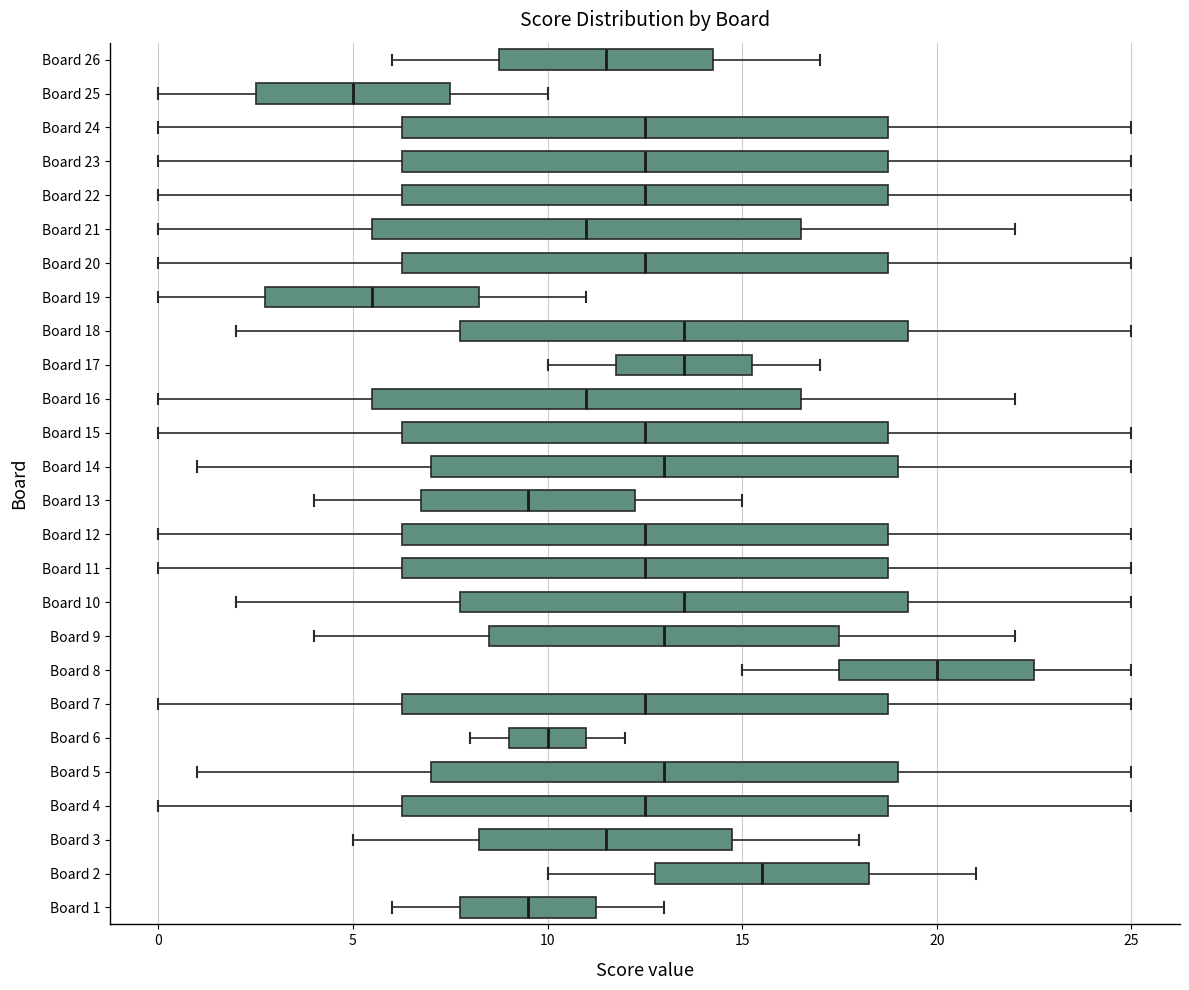

Reading bottom to top, transcribe this box plot: for each box, give where its median line is, the range the box spans, and where its two whiskers end, as read against the x-axis. The values are not printed on the chart, so give them approximately, as read against the axis.

Board 1: median 9.5, box 8.0 to 11.5, whiskers 6.0 to 13.0
Board 2: median 15.5, box 13.0 to 18.5, whiskers 10.0 to 21.0
Board 3: median 11.5, box 8.5 to 15.0, whiskers 5.0 to 18.0
Board 4: median 12.5, box 6.5 to 19.0, whiskers 0.0 to 25.0
Board 5: median 13.0, box 7.0 to 19.0, whiskers 1.0 to 25.0
Board 6: median 10.0, box 9.0 to 11.0, whiskers 8.0 to 12.0
Board 7: median 12.5, box 6.5 to 19.0, whiskers 0.0 to 25.0
Board 8: median 20.0, box 17.5 to 22.5, whiskers 15.0 to 25.0
Board 9: median 13.0, box 8.5 to 17.5, whiskers 4.0 to 22.0
Board 10: median 13.5, box 8.0 to 19.5, whiskers 2.0 to 25.0
Board 11: median 12.5, box 6.5 to 19.0, whiskers 0.0 to 25.0
Board 12: median 12.5, box 6.5 to 19.0, whiskers 0.0 to 25.0
Board 13: median 9.5, box 7.0 to 12.5, whiskers 4.0 to 15.0
Board 14: median 13.0, box 7.0 to 19.0, whiskers 1.0 to 25.0
Board 15: median 12.5, box 6.5 to 19.0, whiskers 0.0 to 25.0
Board 16: median 11.0, box 5.5 to 16.5, whiskers 0.0 to 22.0
Board 17: median 13.5, box 12.0 to 15.5, whiskers 10.0 to 17.0
Board 18: median 13.5, box 8.0 to 19.5, whiskers 2.0 to 25.0
Board 19: median 5.5, box 3.0 to 8.5, whiskers 0.0 to 11.0
Board 20: median 12.5, box 6.5 to 19.0, whiskers 0.0 to 25.0
Board 21: median 11.0, box 5.5 to 16.5, whiskers 0.0 to 22.0
Board 22: median 12.5, box 6.5 to 19.0, whiskers 0.0 to 25.0
Board 23: median 12.5, box 6.5 to 19.0, whiskers 0.0 to 25.0
Board 24: median 12.5, box 6.5 to 19.0, whiskers 0.0 to 25.0
Board 25: median 5.0, box 2.5 to 7.5, whiskers 0.0 to 10.0
Board 26: median 11.5, box 9.0 to 14.5, whiskers 6.0 to 17.0